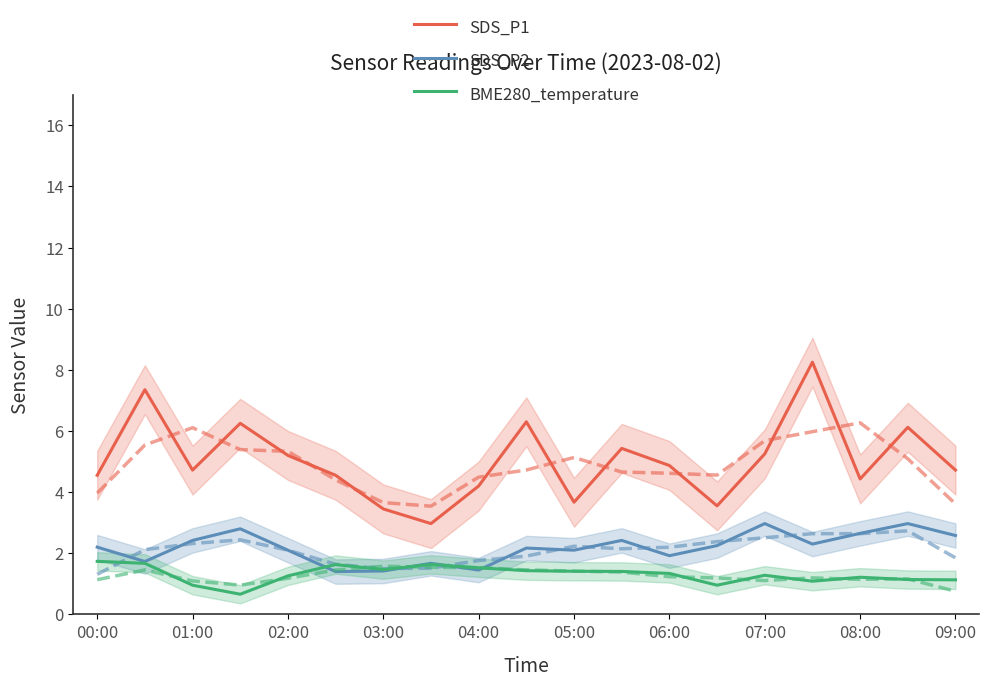

What value does the BME280_temperature series have at 09:00?

1.1